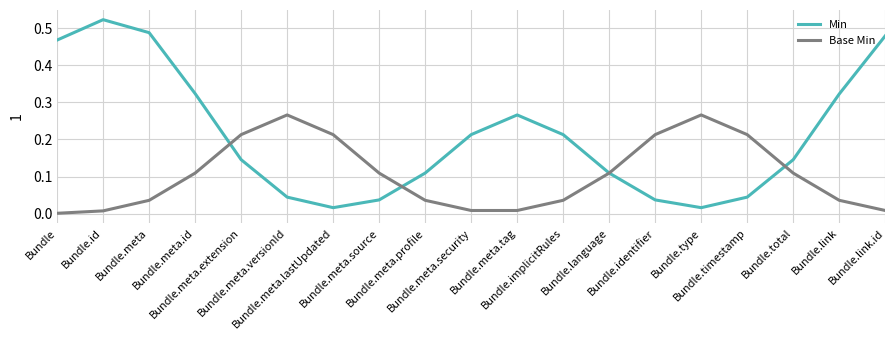

Rank the series by their average value, from highest to lowest.

Min, Base Min